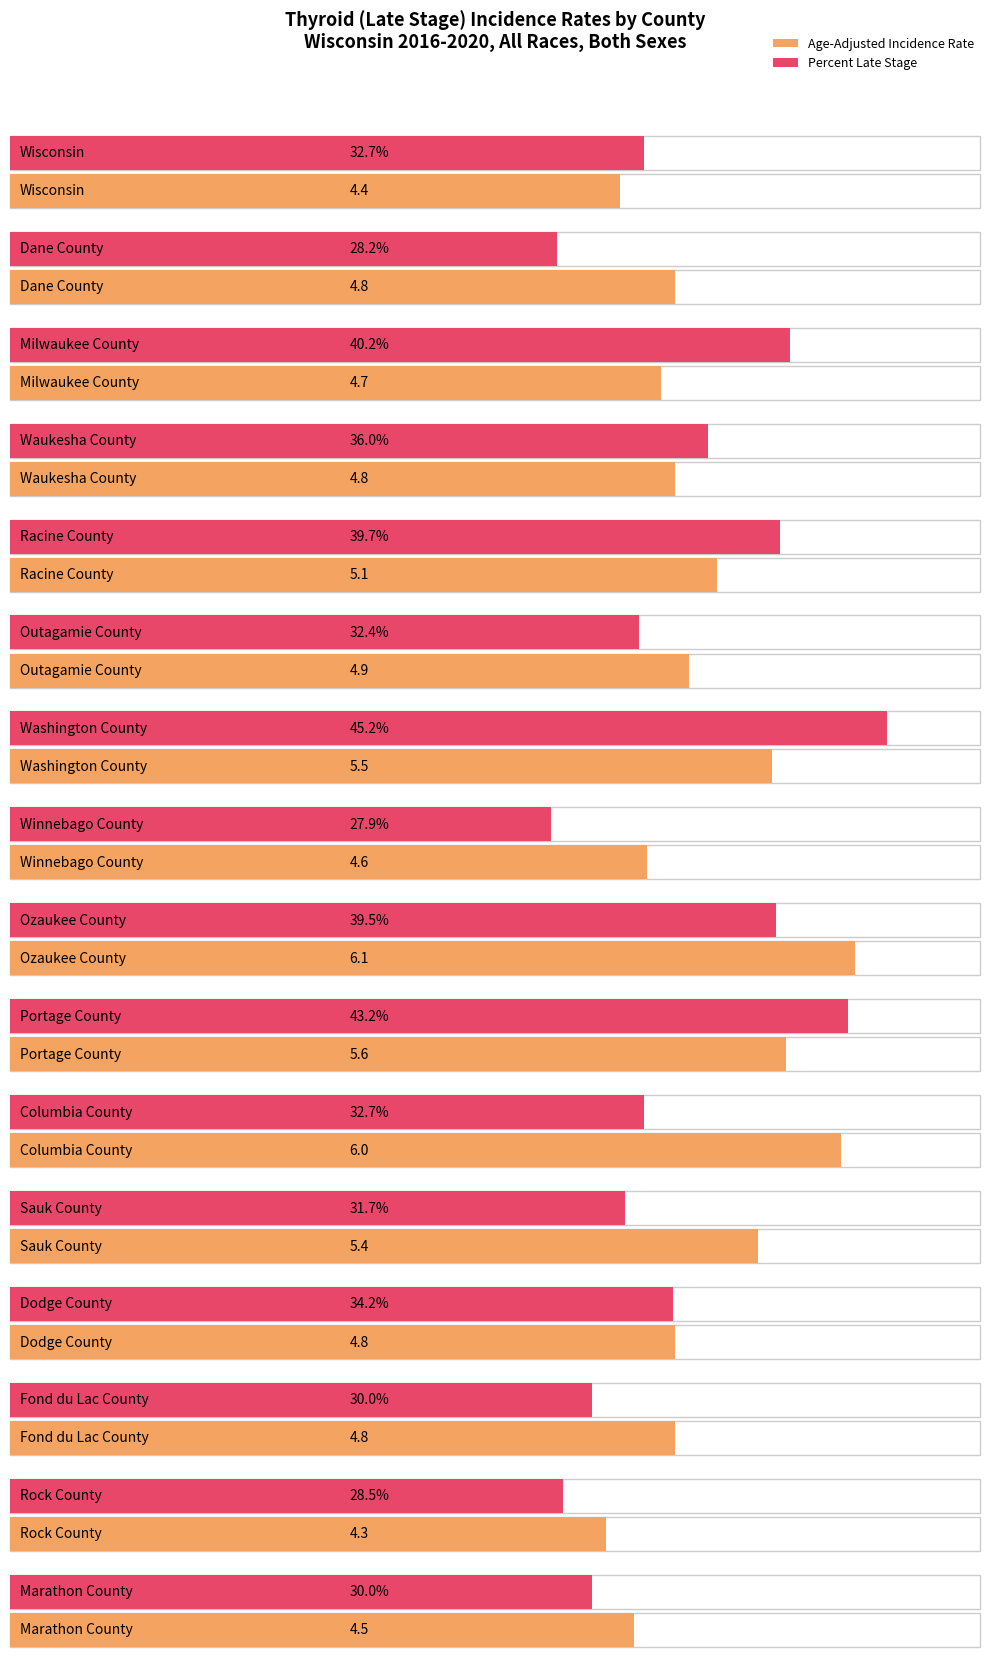

Rank the categories by value from lowest to highest.

Rock County, Wisconsin, Marathon County, Winnebago County, Milwaukee County, Dane County, Waukesha County, Dodge County, Fond du Lac County, Outagamie County, Racine County, Sauk County, Washington County, Portage County, Columbia County, Ozaukee County